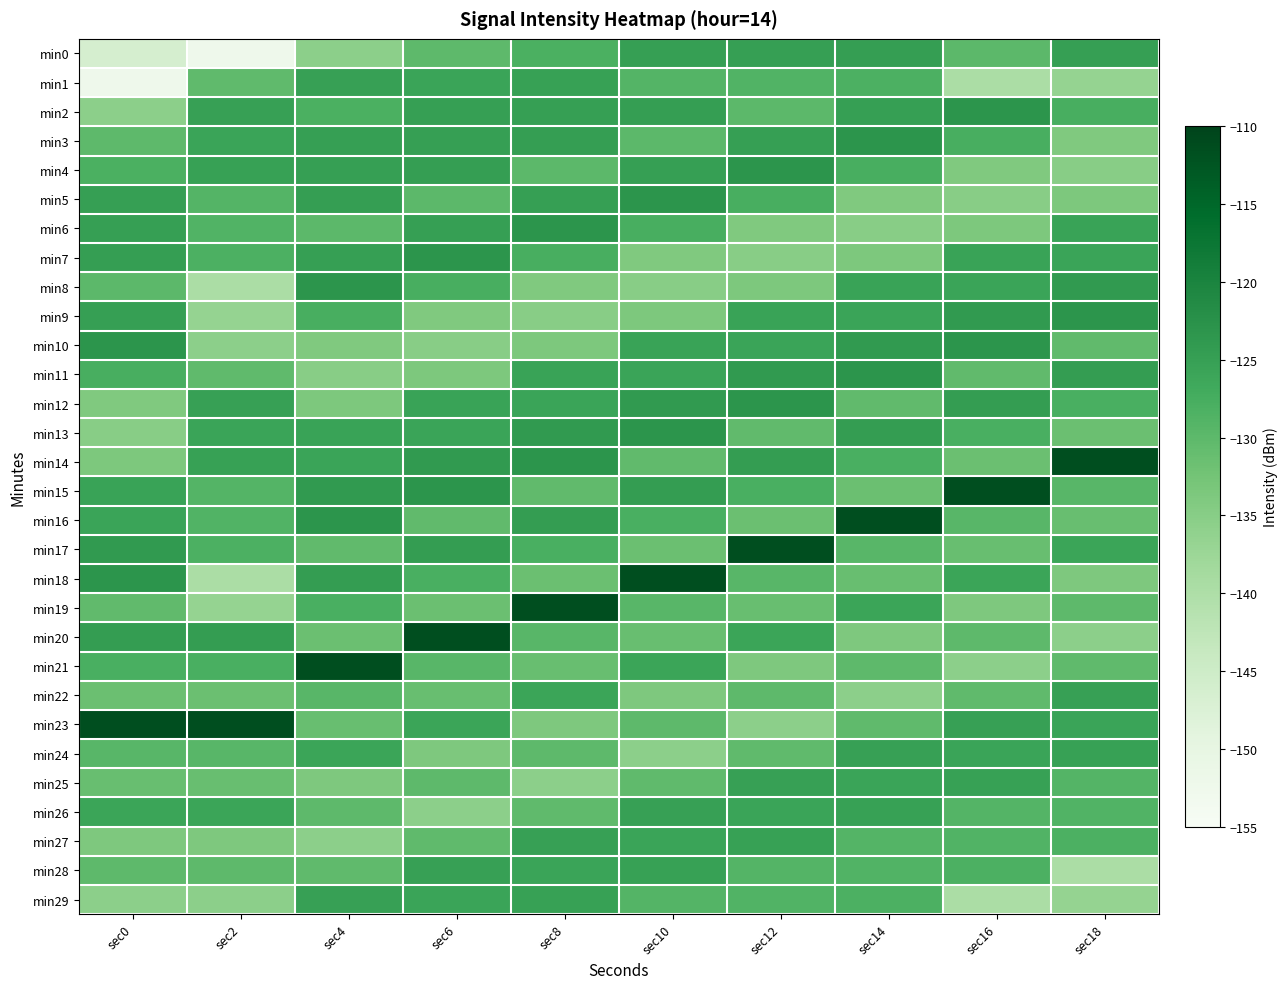

Reading left to right, list all the values displayed in this chart.

min0: sec0=-146.5	sec2=-152.2	sec4=-135.6	sec6=-130.1	sec8=-127.9	sec10=-124.9	sec12=-124.8	sec14=-124.7	sec16=-129.9	sec18=-124.8
min1: sec0=-152.2	sec2=-130.4	sec4=-125.0	sec6=-125.8	sec8=-125.3	sec10=-129.0	sec12=-128.8	sec14=-128.2	sec16=-139.6	sec18=-136.6
min2: sec0=-135.6	sec2=-125.0	sec4=-127.9	sec6=-124.9	sec8=-124.8	sec10=-124.7	sec12=-129.9	sec14=-124.8	sec16=-123.2	sec18=-127.7
min3: sec0=-130.1	sec2=-125.8	sec4=-124.9	sec6=-124.8	sec8=-124.7	sec10=-129.9	sec12=-124.8	sec14=-123.2	sec16=-127.7	sec18=-133.9
min4: sec0=-127.9	sec2=-125.3	sec4=-124.8	sec6=-124.7	sec8=-129.9	sec10=-124.8	sec12=-123.2	sec14=-127.7	sec16=-133.9	sec18=-135.1
min5: sec0=-124.9	sec2=-129.0	sec4=-124.7	sec6=-129.9	sec8=-124.8	sec10=-123.2	sec12=-127.7	sec14=-133.9	sec16=-135.1	sec18=-133.7
min6: sec0=-124.8	sec2=-128.8	sec4=-129.9	sec6=-124.8	sec8=-123.2	sec10=-127.7	sec12=-133.9	sec14=-135.1	sec16=-133.7	sec18=-125.6
min7: sec0=-124.7	sec2=-128.2	sec4=-124.8	sec6=-123.2	sec8=-127.7	sec10=-133.9	sec12=-135.1	sec14=-133.7	sec16=-125.6	sec18=-125.7
min8: sec0=-129.9	sec2=-139.6	sec4=-123.2	sec6=-127.7	sec8=-133.9	sec10=-135.1	sec12=-133.7	sec14=-125.6	sec16=-125.7	sec18=-123.9
min9: sec0=-124.8	sec2=-136.6	sec4=-127.7	sec6=-133.9	sec8=-135.1	sec10=-133.7	sec12=-125.6	sec14=-125.7	sec16=-123.9	sec18=-123.0
min10: sec0=-123.2	sec2=-135.6	sec4=-133.9	sec6=-135.1	sec8=-133.7	sec10=-125.6	sec12=-125.7	sec14=-123.9	sec16=-123.0	sec18=-130.5
min11: sec0=-127.7	sec2=-130.4	sec4=-135.1	sec6=-133.7	sec8=-125.6	sec10=-125.7	sec12=-123.9	sec14=-123.0	sec16=-130.5	sec18=-124.6
min12: sec0=-133.9	sec2=-125.0	sec4=-133.7	sec6=-125.6	sec8=-125.7	sec10=-123.9	sec12=-123.0	sec14=-130.5	sec16=-124.6	sec18=-127.8
min13: sec0=-135.1	sec2=-125.8	sec4=-125.6	sec6=-125.7	sec8=-123.9	sec10=-123.0	sec12=-130.5	sec14=-124.6	sec16=-127.8	sec18=-131.6
min14: sec0=-133.7	sec2=-125.3	sec4=-125.7	sec6=-123.9	sec8=-123.0	sec10=-130.5	sec12=-124.6	sec14=-127.8	sec16=-131.6	sec18=-111.5
min15: sec0=-125.6	sec2=-129.0	sec4=-123.9	sec6=-123.0	sec8=-130.5	sec10=-124.6	sec12=-127.8	sec14=-131.6	sec16=-111.5	sec18=-129.5
min16: sec0=-125.7	sec2=-128.8	sec4=-123.0	sec6=-130.5	sec8=-124.6	sec10=-127.8	sec12=-131.6	sec14=-111.5	sec16=-129.5	sec18=-131.2
min17: sec0=-123.9	sec2=-128.2	sec4=-130.5	sec6=-124.6	sec8=-127.8	sec10=-131.6	sec12=-111.5	sec14=-129.5	sec16=-131.2	sec18=-126.0
min18: sec0=-123.0	sec2=-139.6	sec4=-124.6	sec6=-127.8	sec8=-131.6	sec10=-111.5	sec12=-129.5	sec14=-131.2	sec16=-126.0	sec18=-133.8
min19: sec0=-130.5	sec2=-136.6	sec4=-127.8	sec6=-131.6	sec8=-111.5	sec10=-129.5	sec12=-131.2	sec14=-126.0	sec16=-133.8	sec18=-130.1
min20: sec0=-124.6	sec2=-124.6	sec4=-131.6	sec6=-111.5	sec8=-129.5	sec10=-131.2	sec12=-126.0	sec14=-133.8	sec16=-130.1	sec18=-135.6
min21: sec0=-127.8	sec2=-127.8	sec4=-111.5	sec6=-129.5	sec8=-131.2	sec10=-126.0	sec12=-133.8	sec14=-130.1	sec16=-135.6	sec18=-130.4
min22: sec0=-131.6	sec2=-131.6	sec4=-129.5	sec6=-131.2	sec8=-126.0	sec10=-133.8	sec12=-130.1	sec14=-135.6	sec16=-130.4	sec18=-125.0
min23: sec0=-111.5	sec2=-111.5	sec4=-131.2	sec6=-126.0	sec8=-133.8	sec10=-130.1	sec12=-135.6	sec14=-130.4	sec16=-125.0	sec18=-125.8
min24: sec0=-129.5	sec2=-129.5	sec4=-126.0	sec6=-133.8	sec8=-130.1	sec10=-135.6	sec12=-130.4	sec14=-125.0	sec16=-125.8	sec18=-125.3
min25: sec0=-131.2	sec2=-131.2	sec4=-133.8	sec6=-130.1	sec8=-135.6	sec10=-130.4	sec12=-125.0	sec14=-125.8	sec16=-125.3	sec18=-129.0
min26: sec0=-126.0	sec2=-126.0	sec4=-130.1	sec6=-135.6	sec8=-130.4	sec10=-125.0	sec12=-125.8	sec14=-125.3	sec16=-129.0	sec18=-128.8
min27: sec0=-133.8	sec2=-133.8	sec4=-135.6	sec6=-130.4	sec8=-125.0	sec10=-125.8	sec12=-125.3	sec14=-129.0	sec16=-128.8	sec18=-128.2
min28: sec0=-130.1	sec2=-130.1	sec4=-130.4	sec6=-125.0	sec8=-125.8	sec10=-125.3	sec12=-129.0	sec14=-128.8	sec16=-128.2	sec18=-139.6
min29: sec0=-135.6	sec2=-135.6	sec4=-125.0	sec6=-125.8	sec8=-125.3	sec10=-129.0	sec12=-128.8	sec14=-128.2	sec16=-139.6	sec18=-136.6